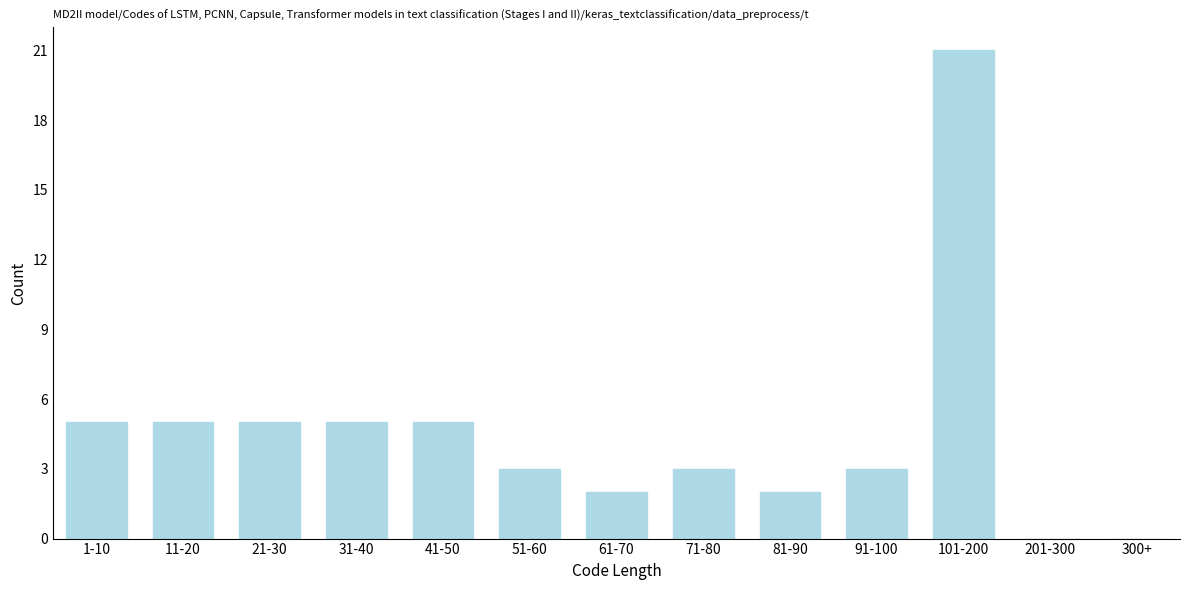

Reading left to right, what are all the values shown in this chart?

1-10=5	11-20=5	21-30=5	31-40=5	41-50=5	51-60=3	61-70=2	71-80=3	81-90=2	91-100=3	101-200=21	201-300=0	300+=0